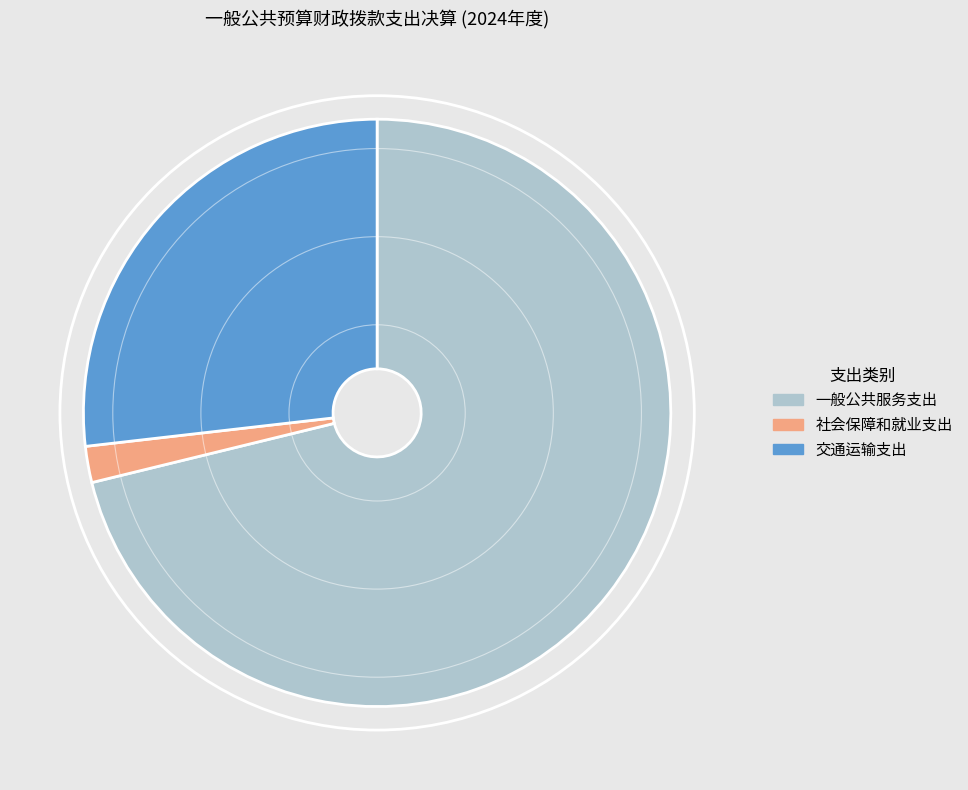

Which category has the biggest portion of the pie?

一般公共服务支出